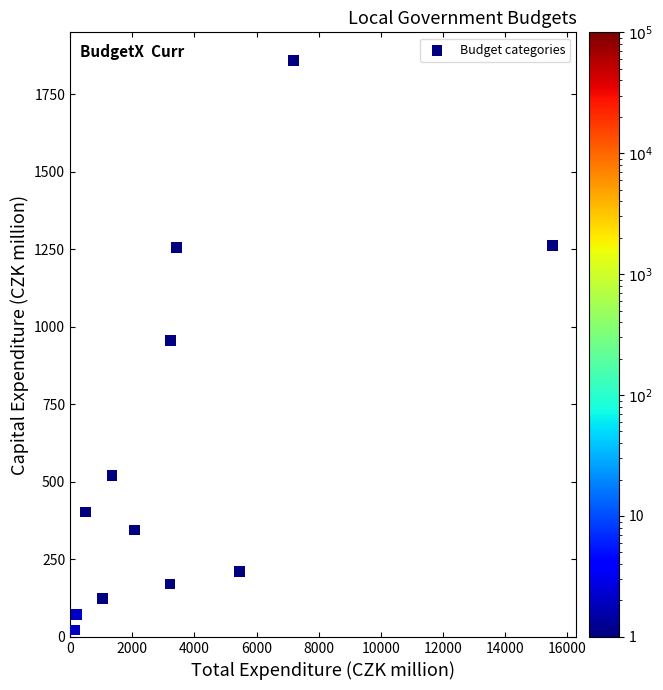

What is the average Y value?

600.3